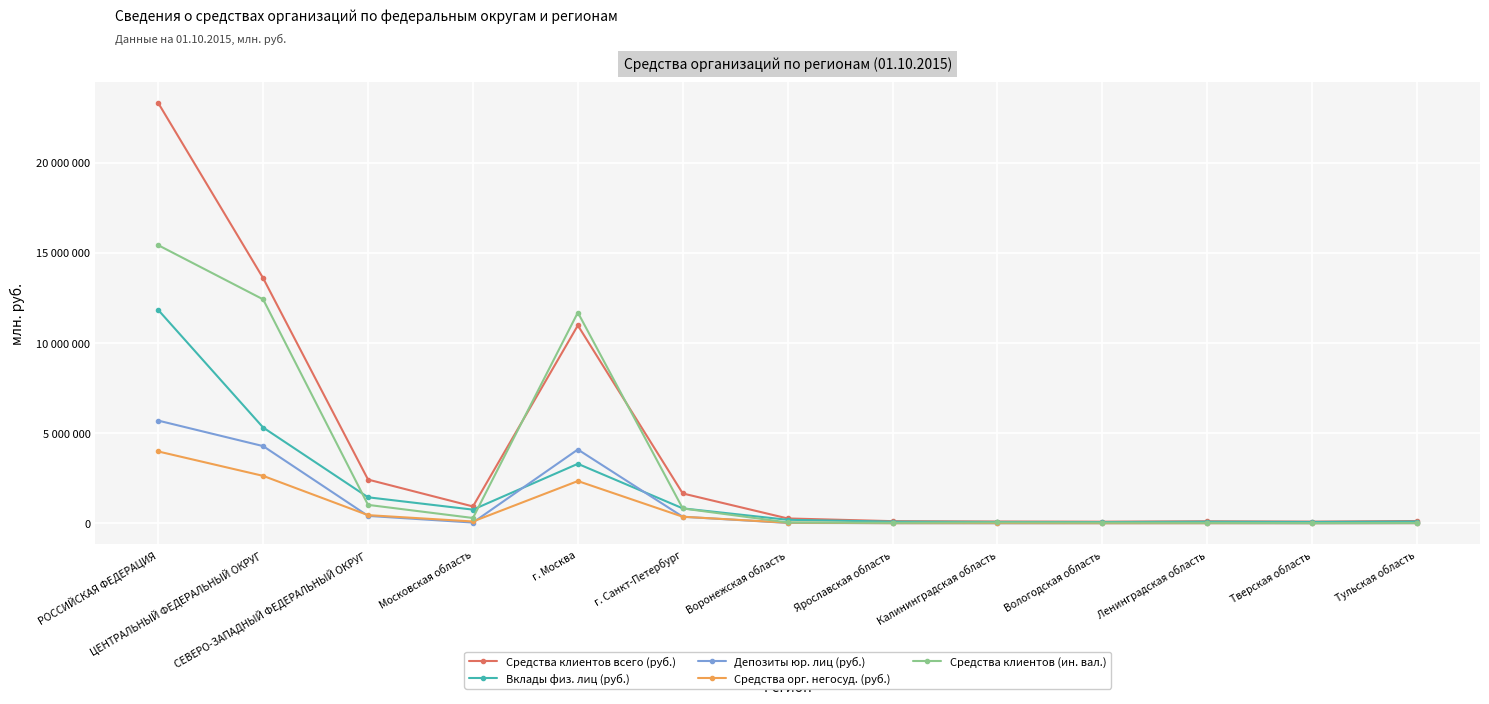

At which label is Средства орг. негосуд. (руб.) closest to 1998178?

г. Москва